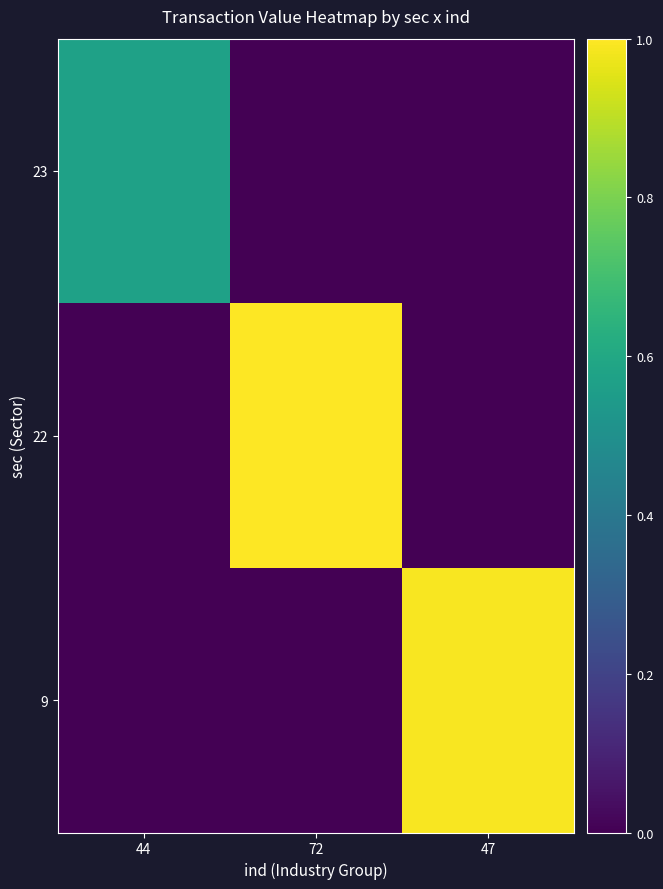

Between 44 and 47, which is larger?

44